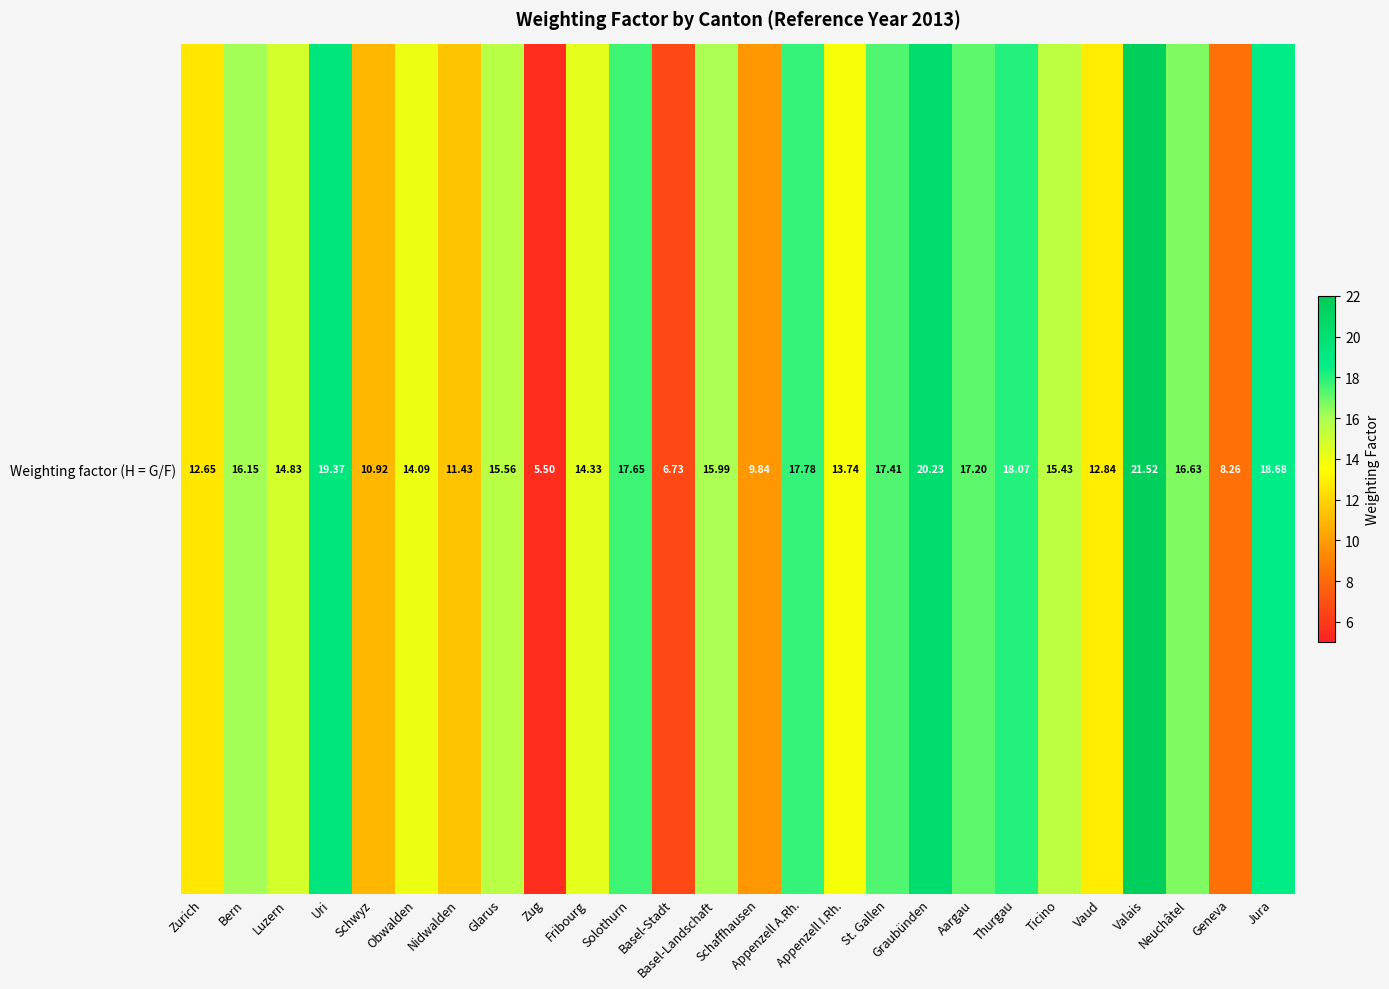

What is the minimum value shown in the chart?

5.5